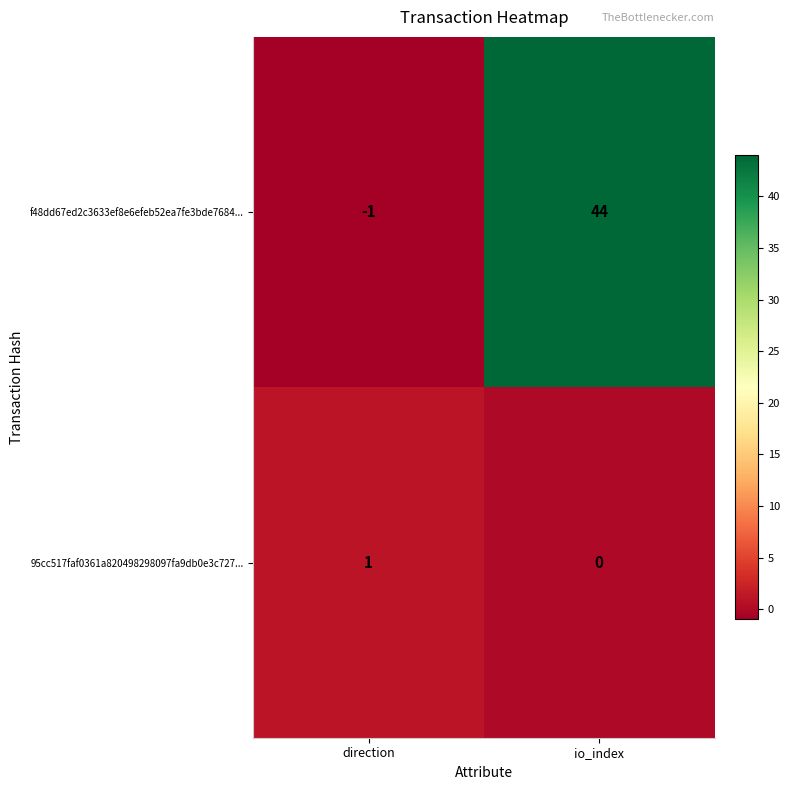

Which series has the widest spread of values?

f48dd67ed2c3633ef8e6efeb52ea7fe3bde7684...